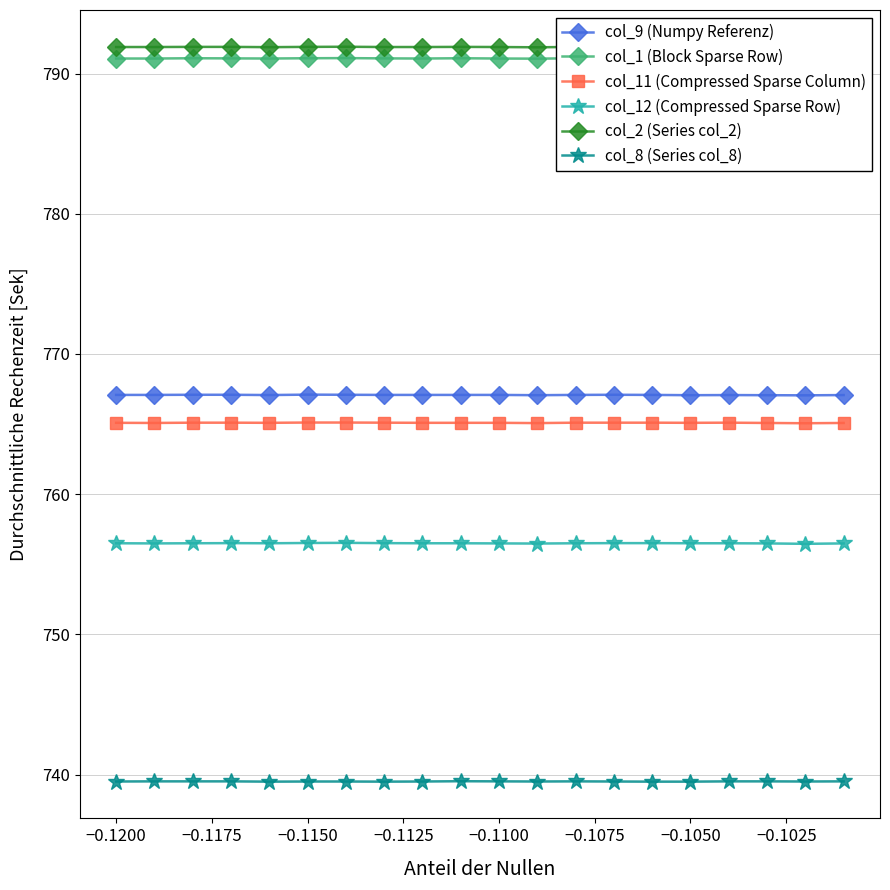

True or false: col_8 (Series col_8) has more than 0 interior local peaks.

True